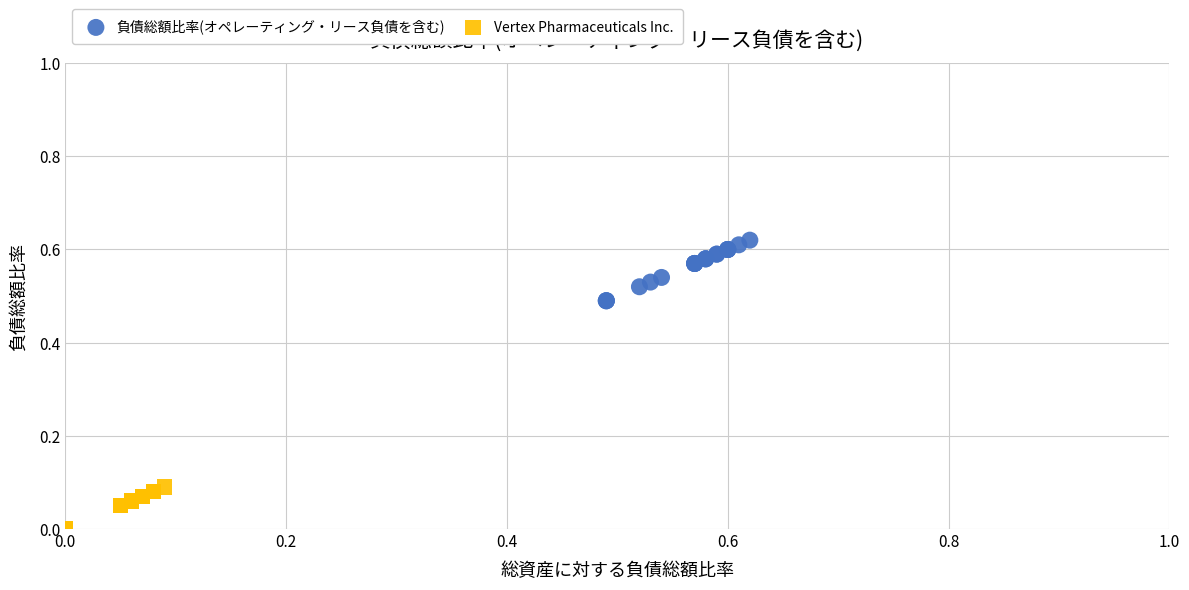

Which series reaches the maximum Y coordinate?

負債総額比率(オペレーティング・リース負債を含む)